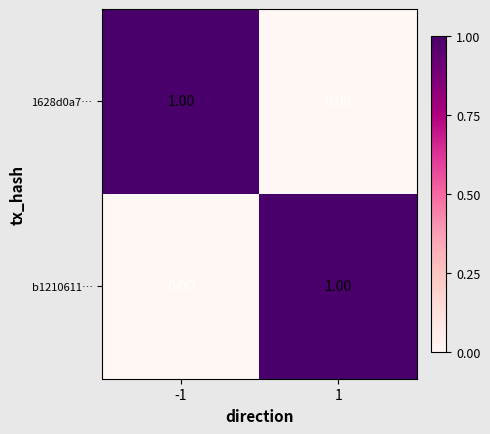

At -1, list the series in order from largest to smallest.

1628d0a7…, b1210611…